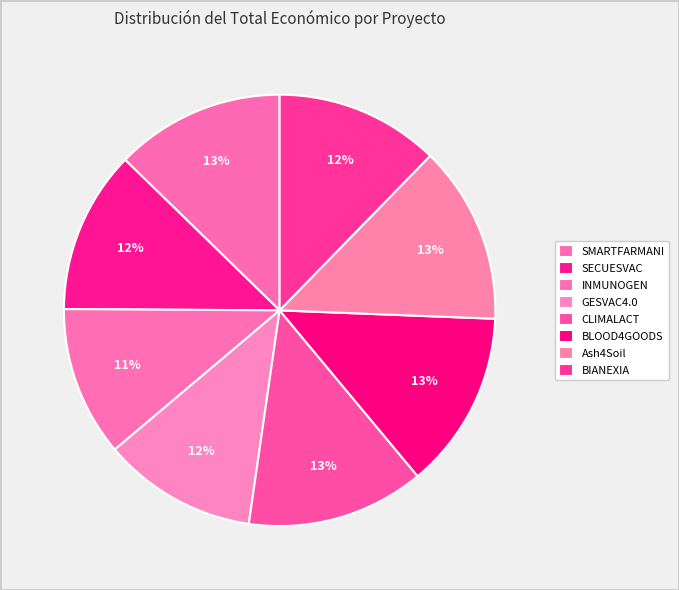

The Ash4Soil slice represents 22% of the pie. True or false?

False